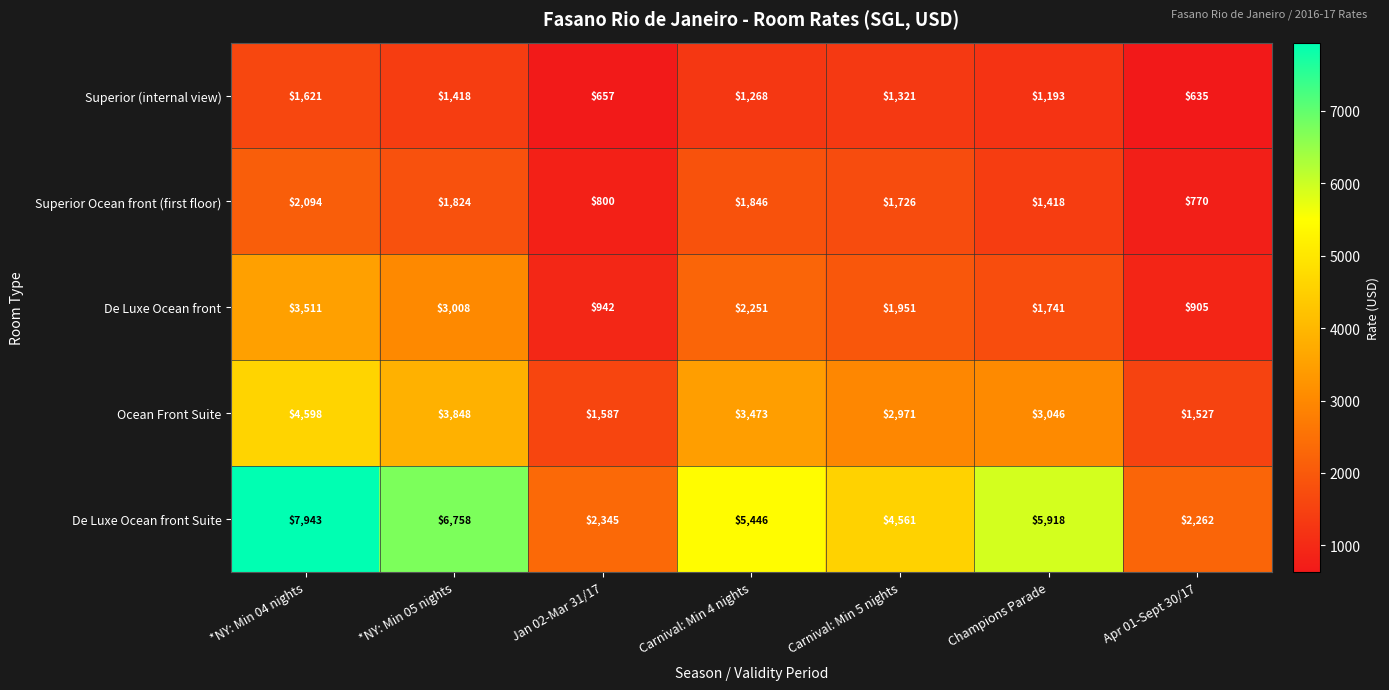

What is the greatest value displayed?

7943